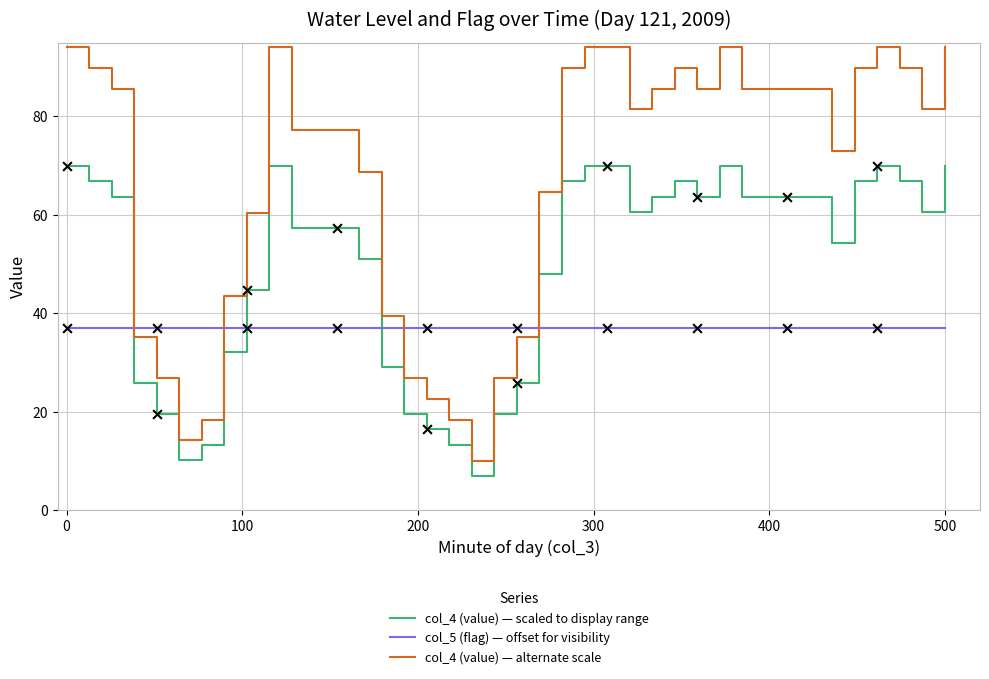

What are all the series names shown in the legend?

col_4 (value) — scaled to display range, col_5 (flag) — offset for visibility, col_4 (value) — alternate scale